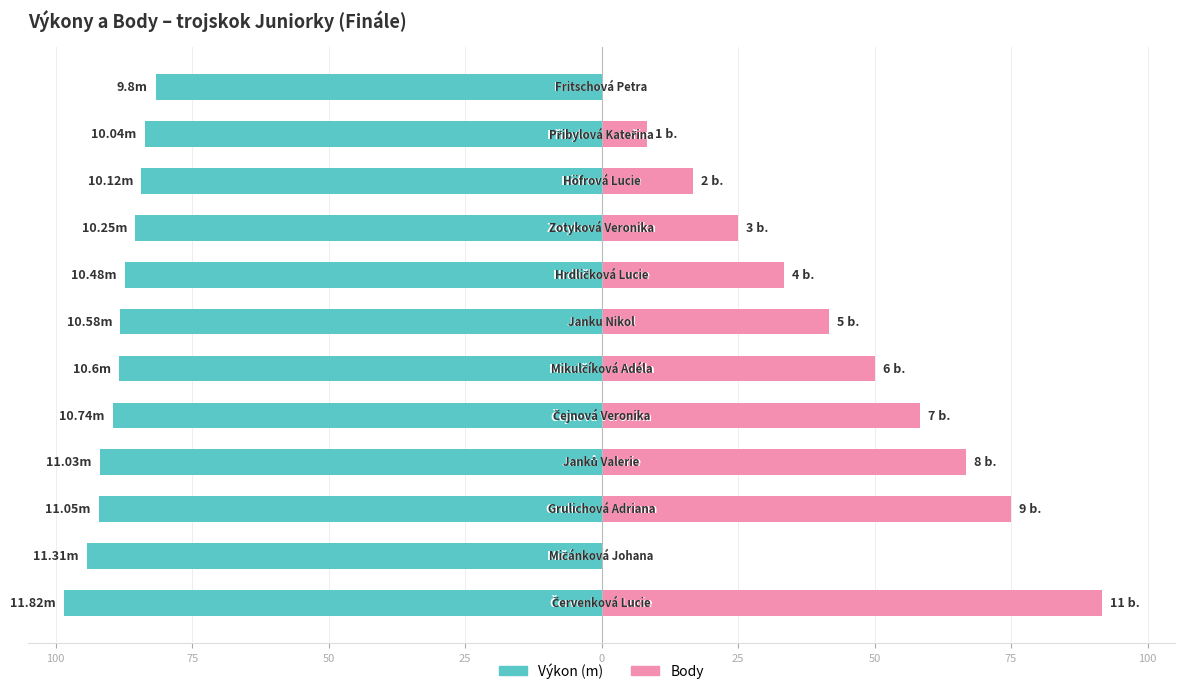

What is the sum of all Body values?

466.7